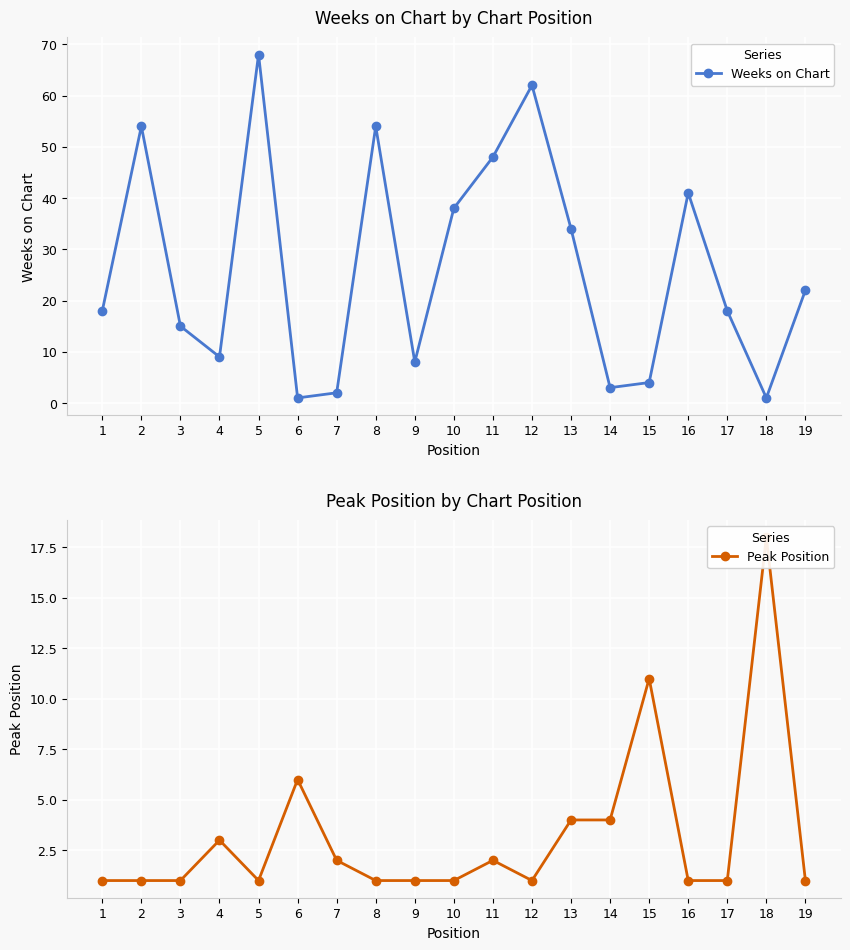

Reading right to left, transcribe all the data shown in this chart.

Weeks on Chart: 19=22	18=1	17=18	16=41	15=4	14=3	13=34	12=62	11=48	10=38	9=8	8=54	7=2	6=1	5=68	4=9	3=15	2=54	1=18
Peak Position: 19=1	18=18	17=1	16=1	15=11	14=4	13=4	12=1	11=2	10=1	9=1	8=1	7=2	6=6	5=1	4=3	3=1	2=1	1=1